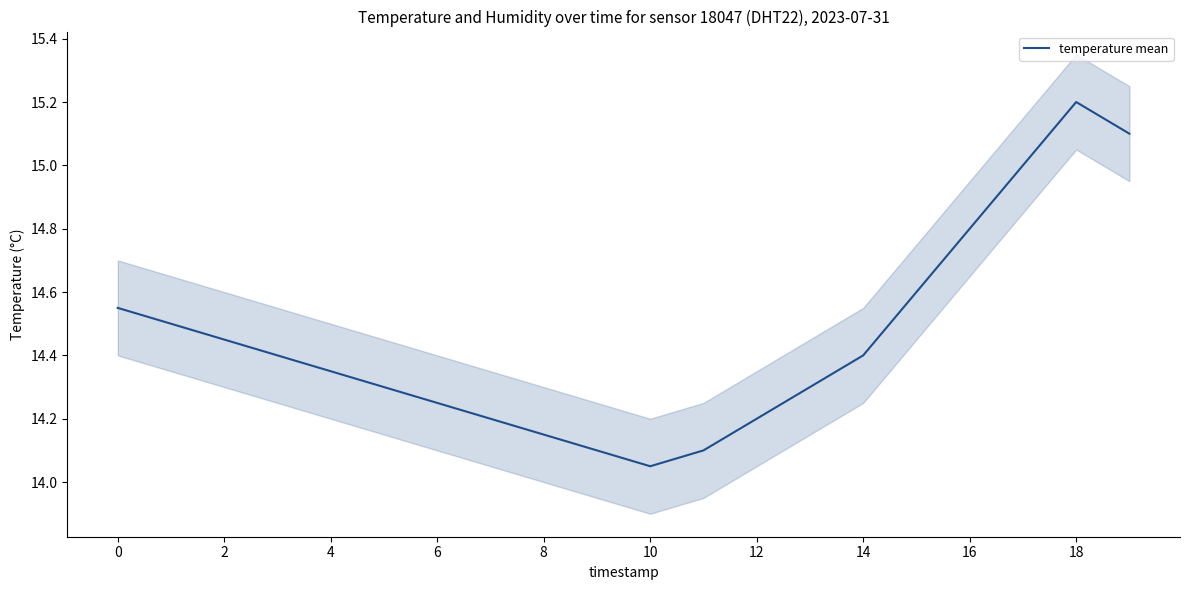

At which label is temperature mean closest to 14?

10